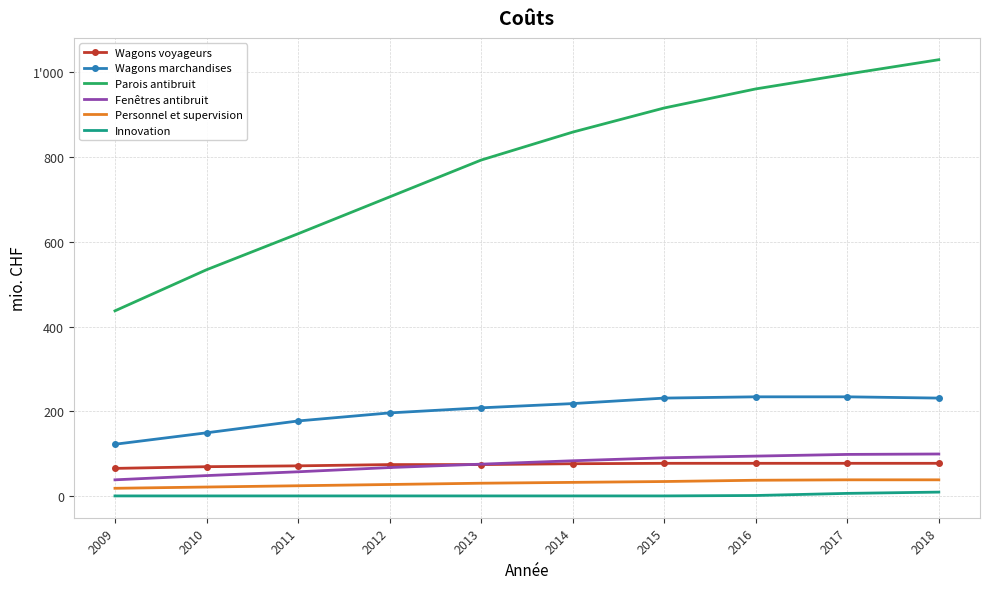

True or false: Wagons marchandises and Fenêtres antibruit cross at least once.

False